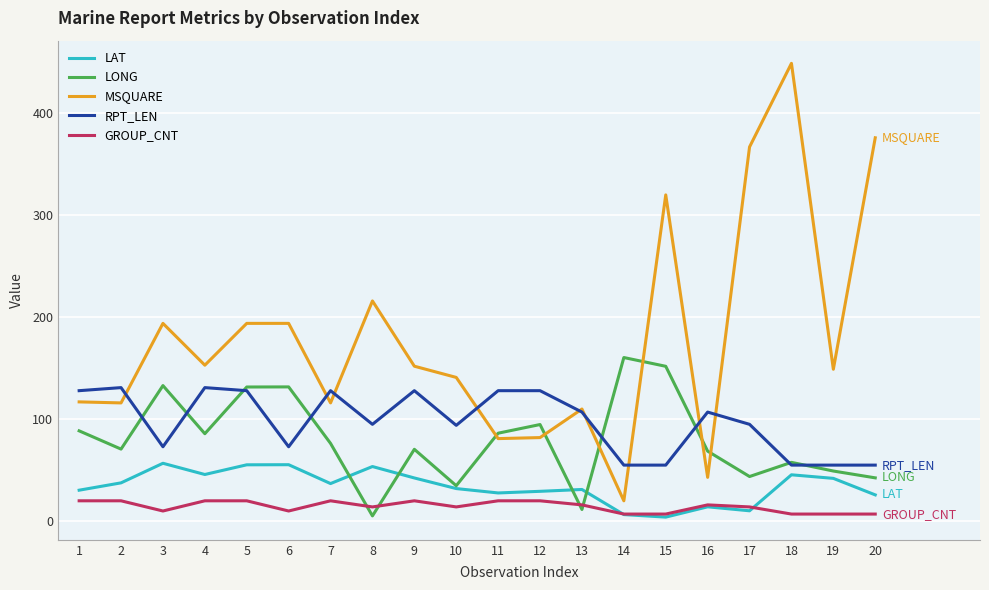

How many lines are shown in the chart?

5